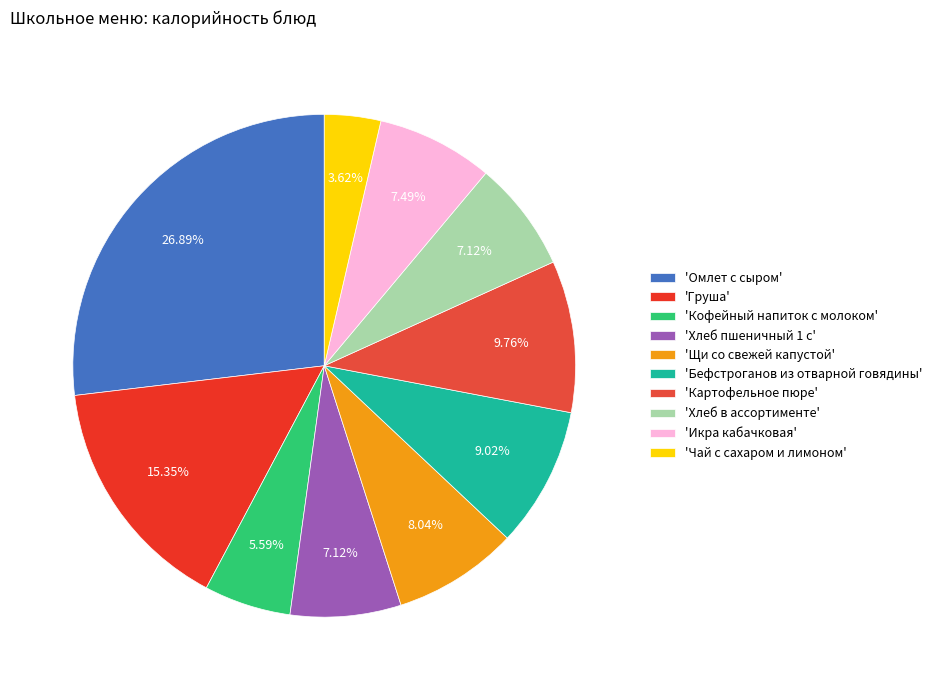

What is the smallest slice in the pie chart?

'Чай с сахаром и лимоном'